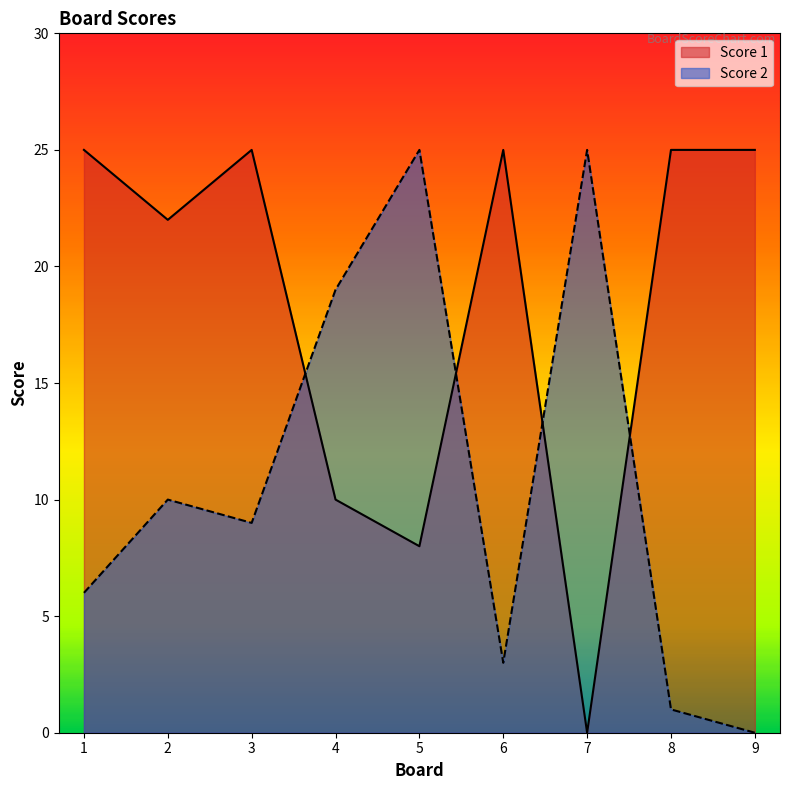

Which has a higher value, 9 or 1?

9